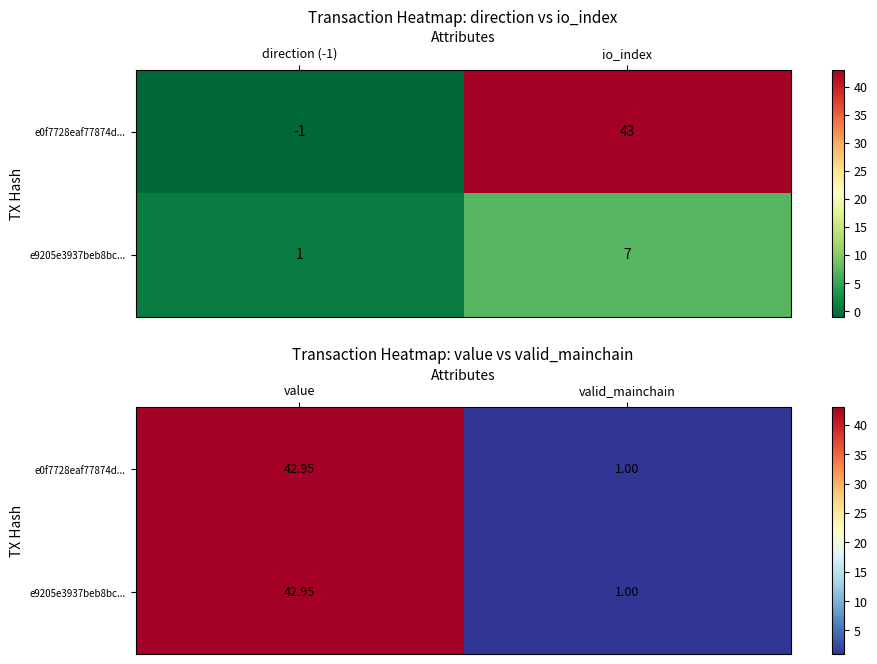

How many categories are shown in the chart?

2